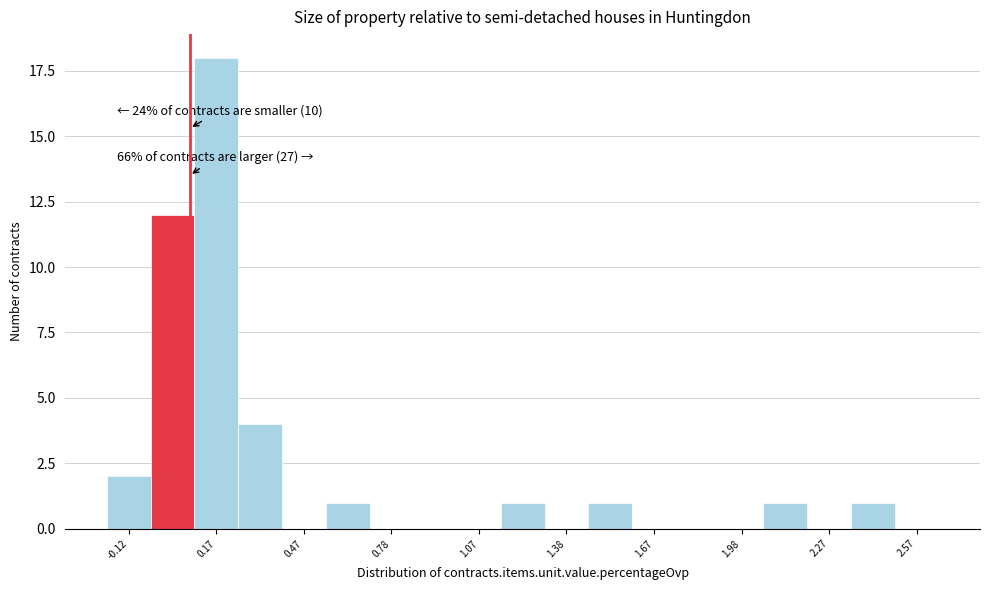

Around what value on the x-axis is the tallest bar? Give the approximate position of its centre, as read against the axis.

0.20